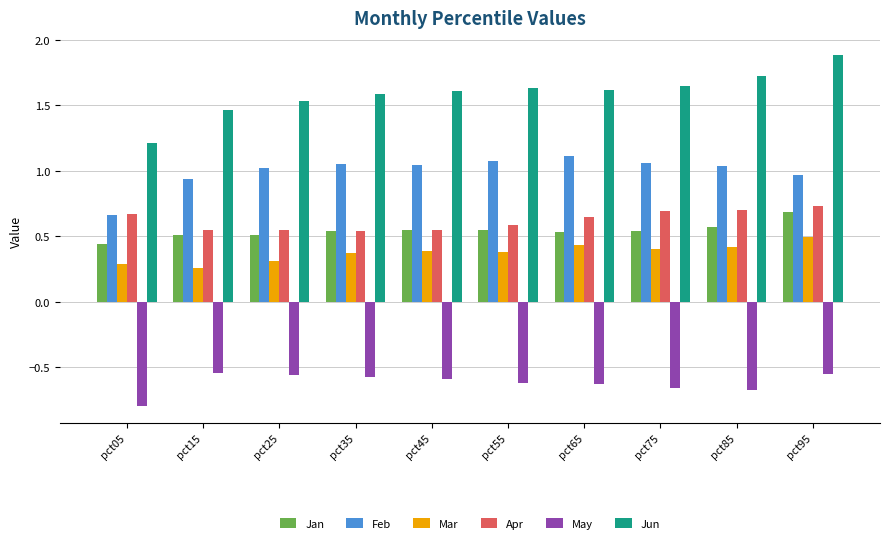

Is the value of Mar at pct55 greater than the value of Feb at pct15?

No